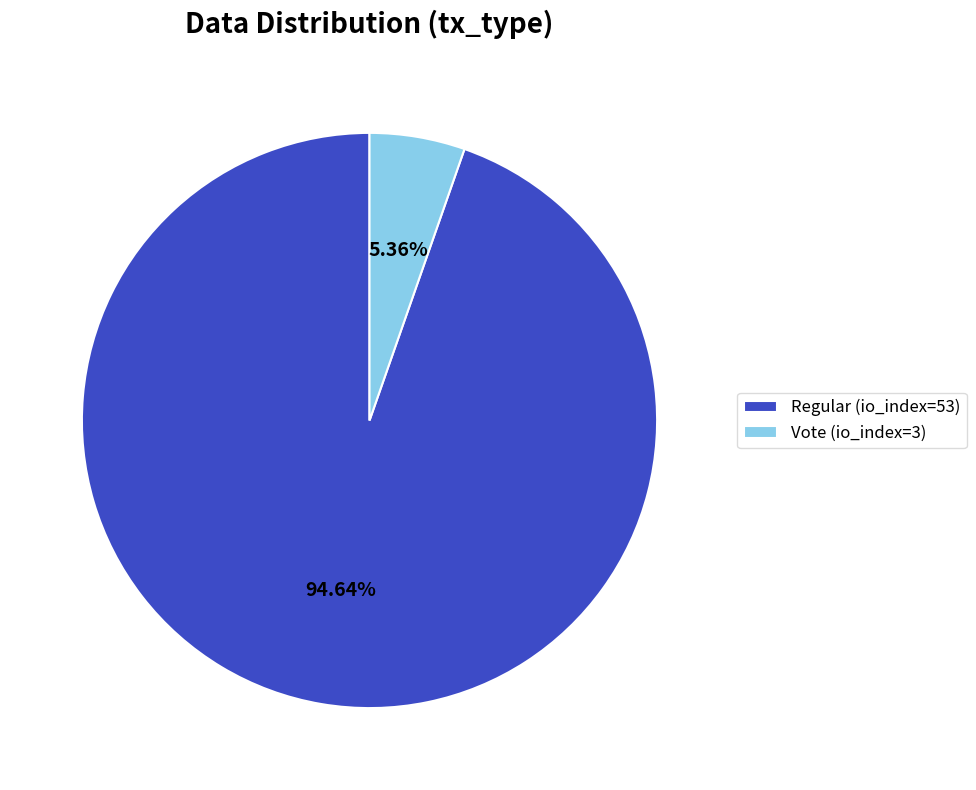

Is there a majority slice in this chart?

Yes